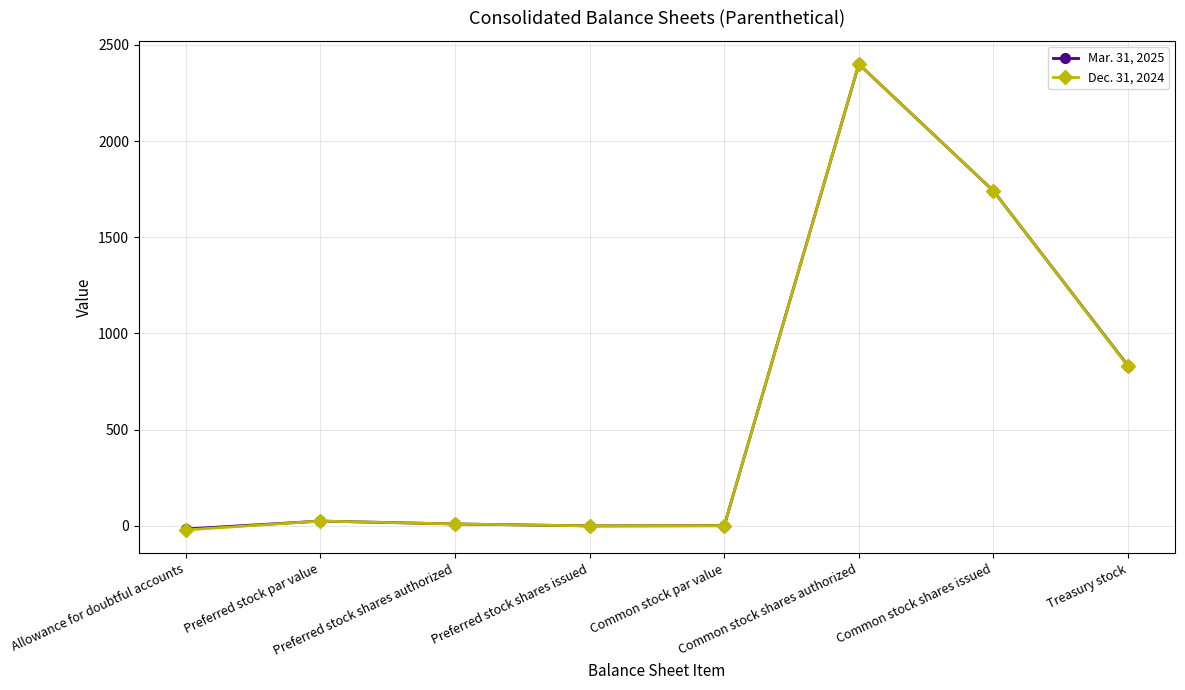

Count the number of data series in this chart.

2